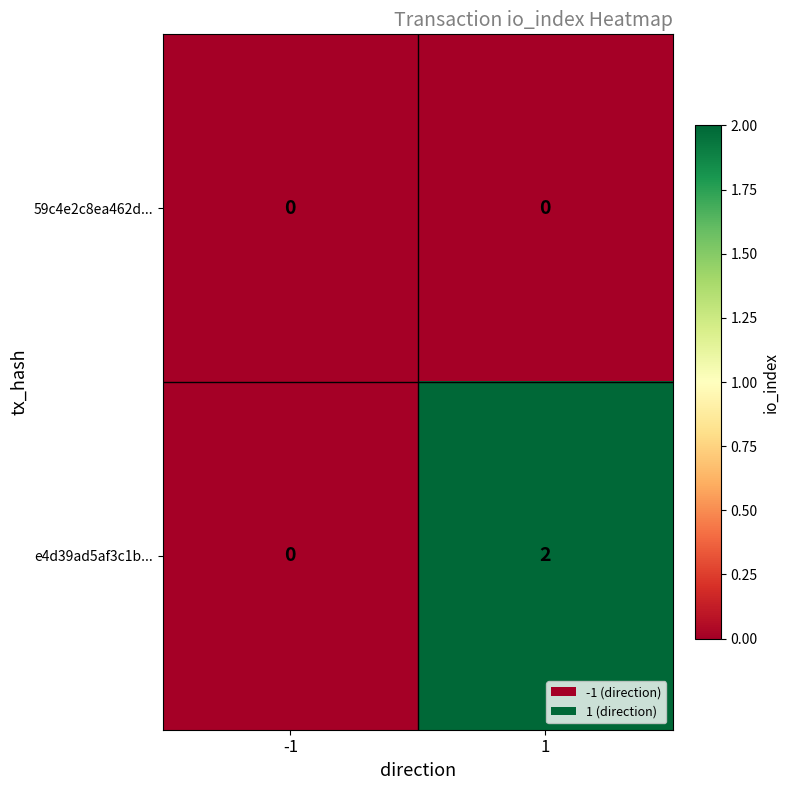

The e4d39ad5af3c1b... series shows 0 at -1. True or false?

True